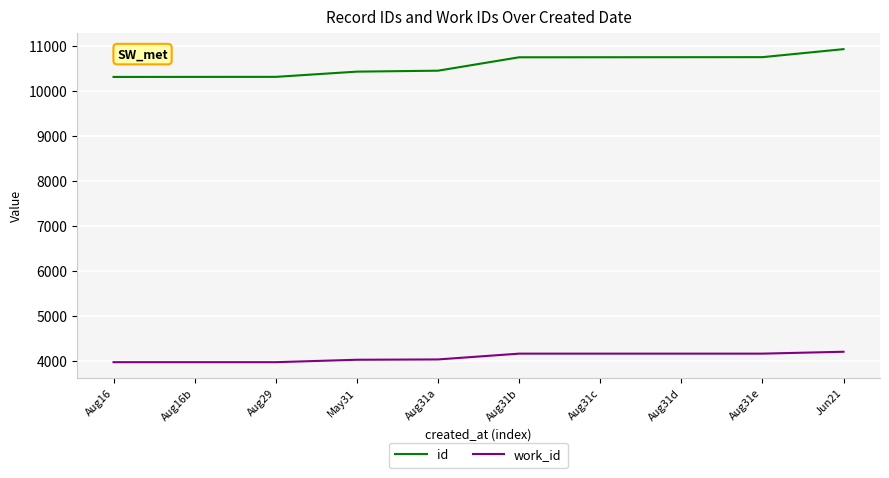

At which label does id reach its peak?

Jun21